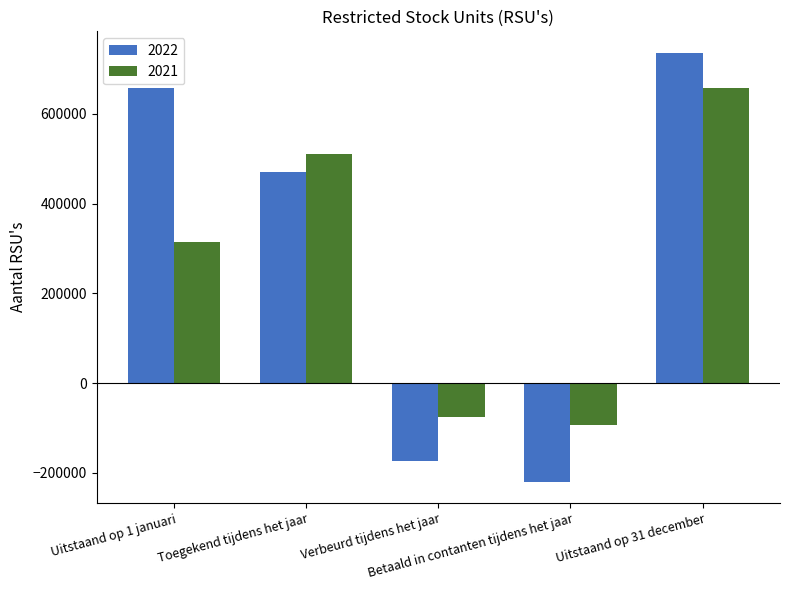

Are the bars grouped side by side (vs. stacked)?

Yes